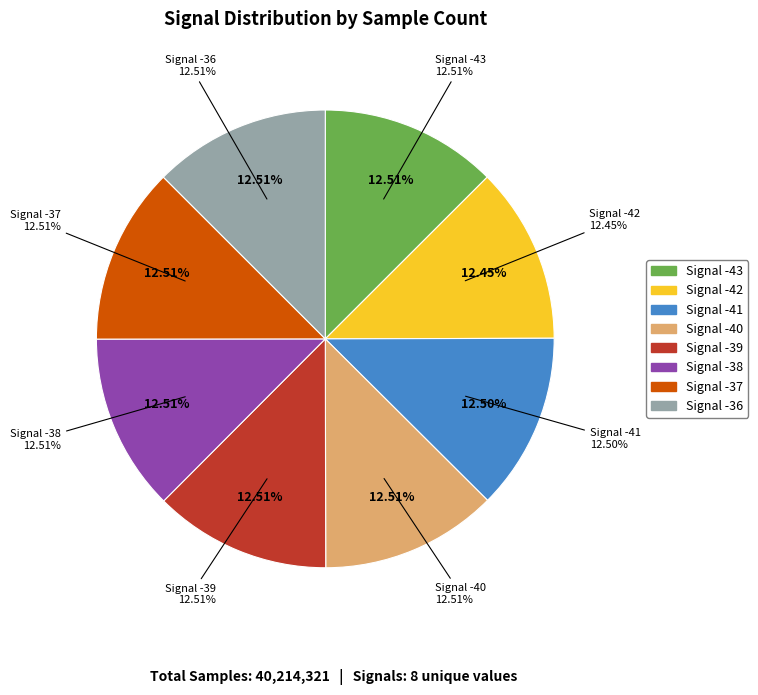

True or false: -37 accounts for 7% of the total.

False